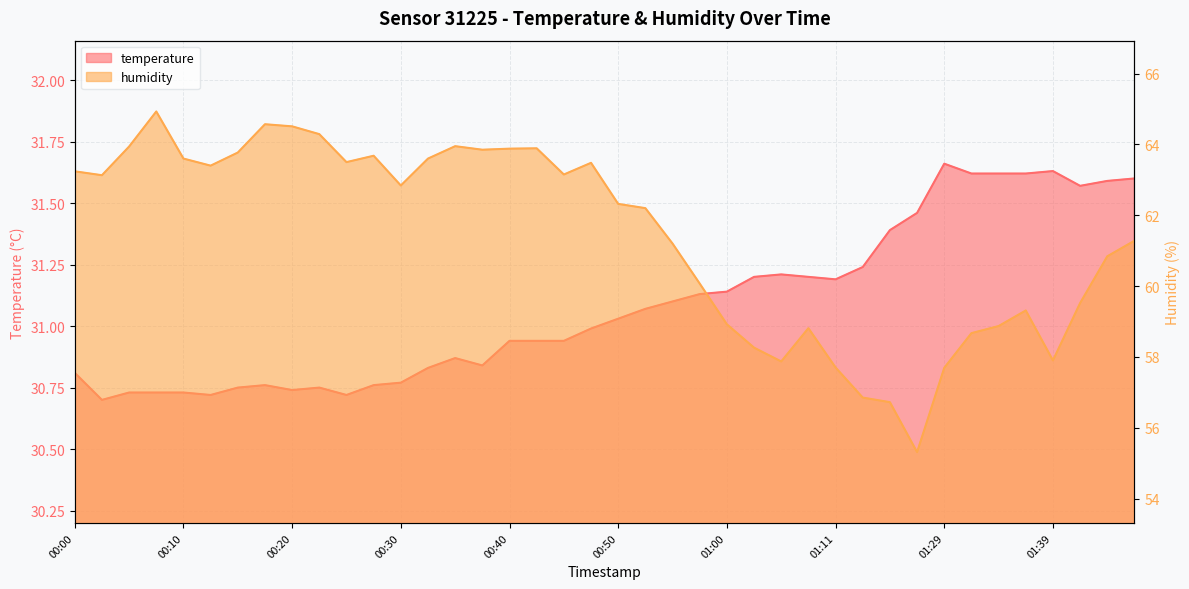

How many data points in humidity are less than 62?

18